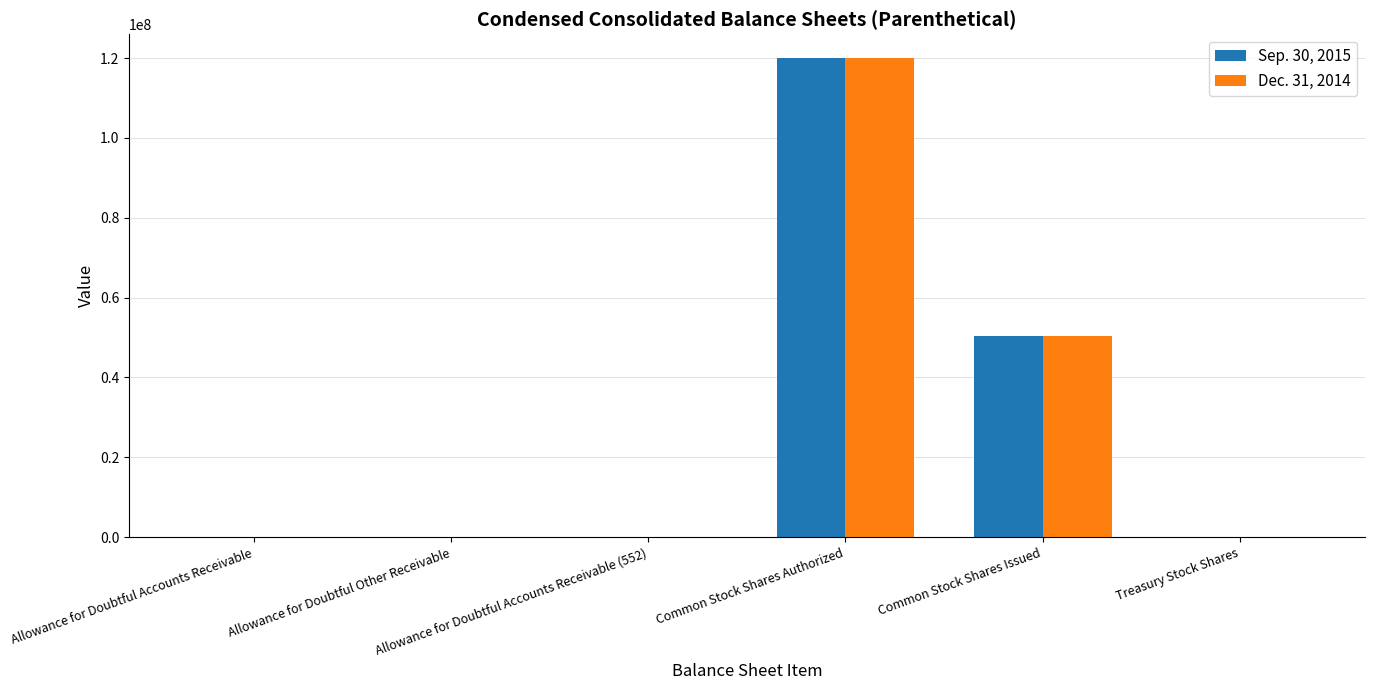

True or false: Dec. 31, 2014 has a value of 120000000 at Common Stock Shares Authorized.

True